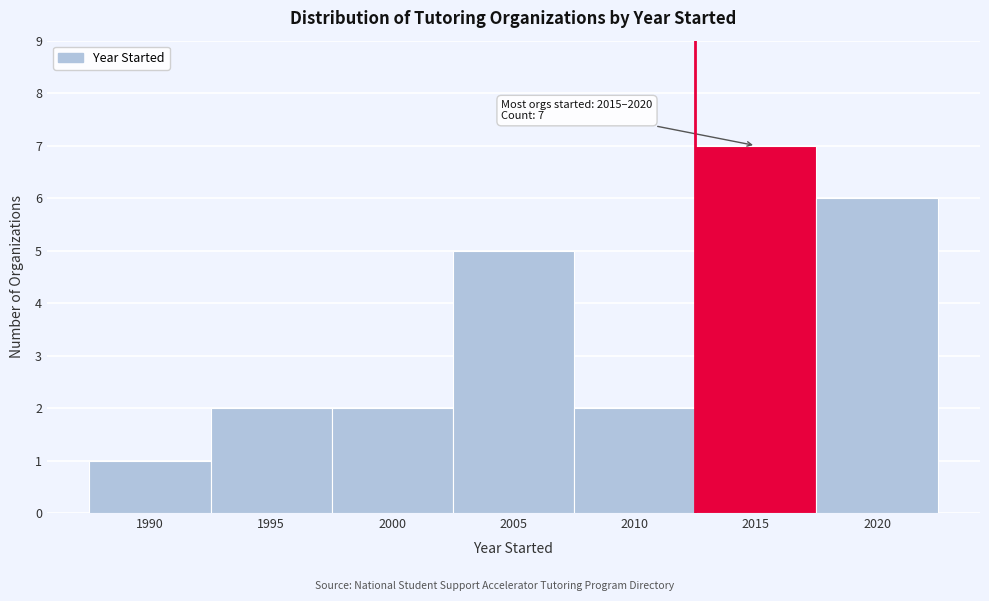

Reading right to left, what are all the values shown in this chart?

6	7	2	5	2	2	1